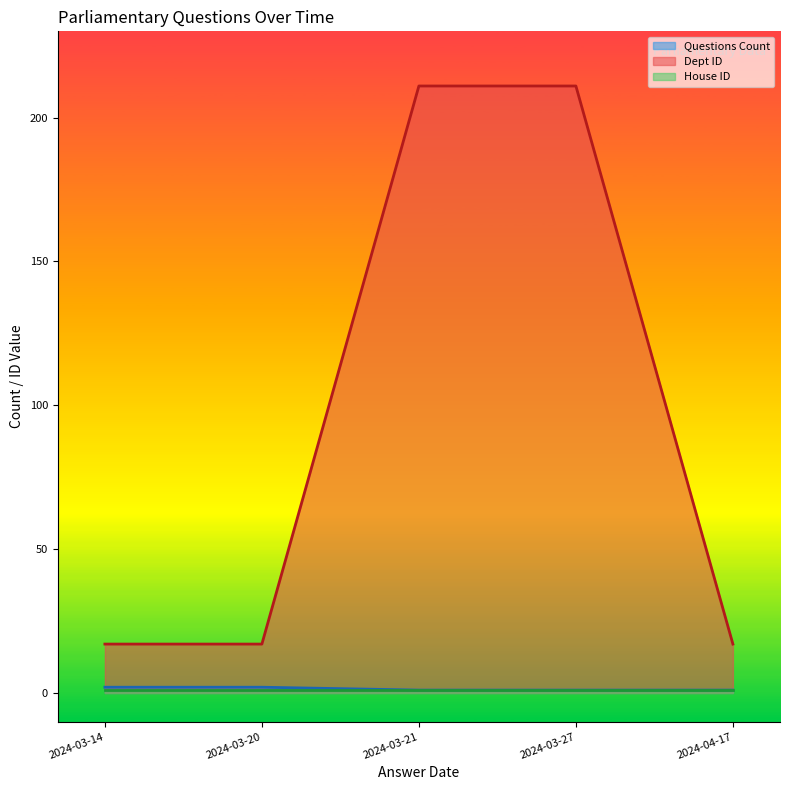

True or false: Dept ID has more than 1 interior local peaks.

False